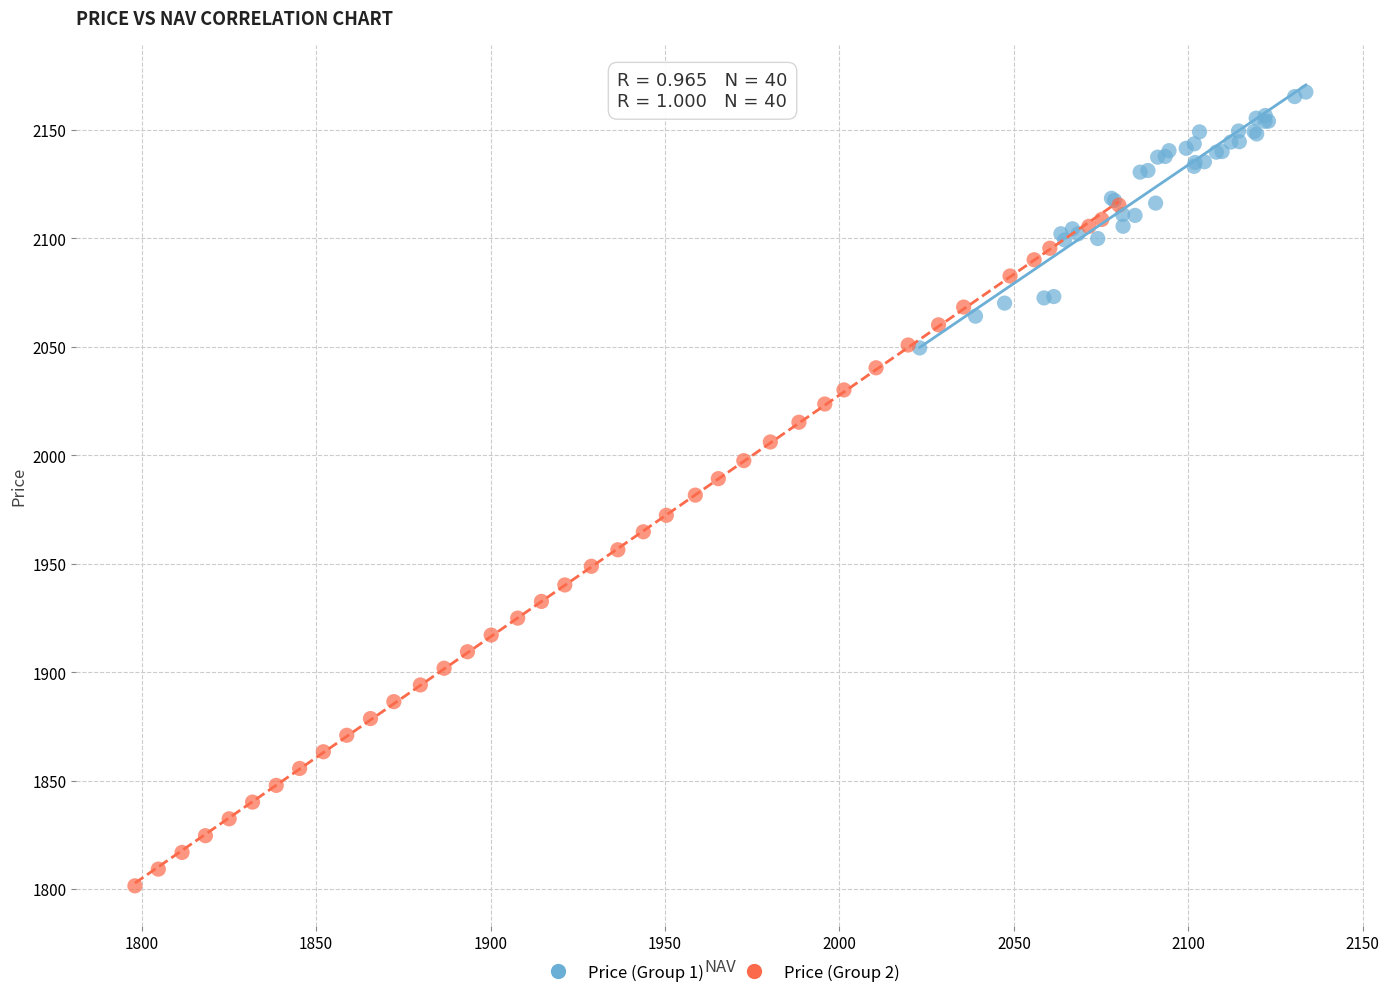

Which series has the largest Y range (max minus min)?

Price (Group 2)